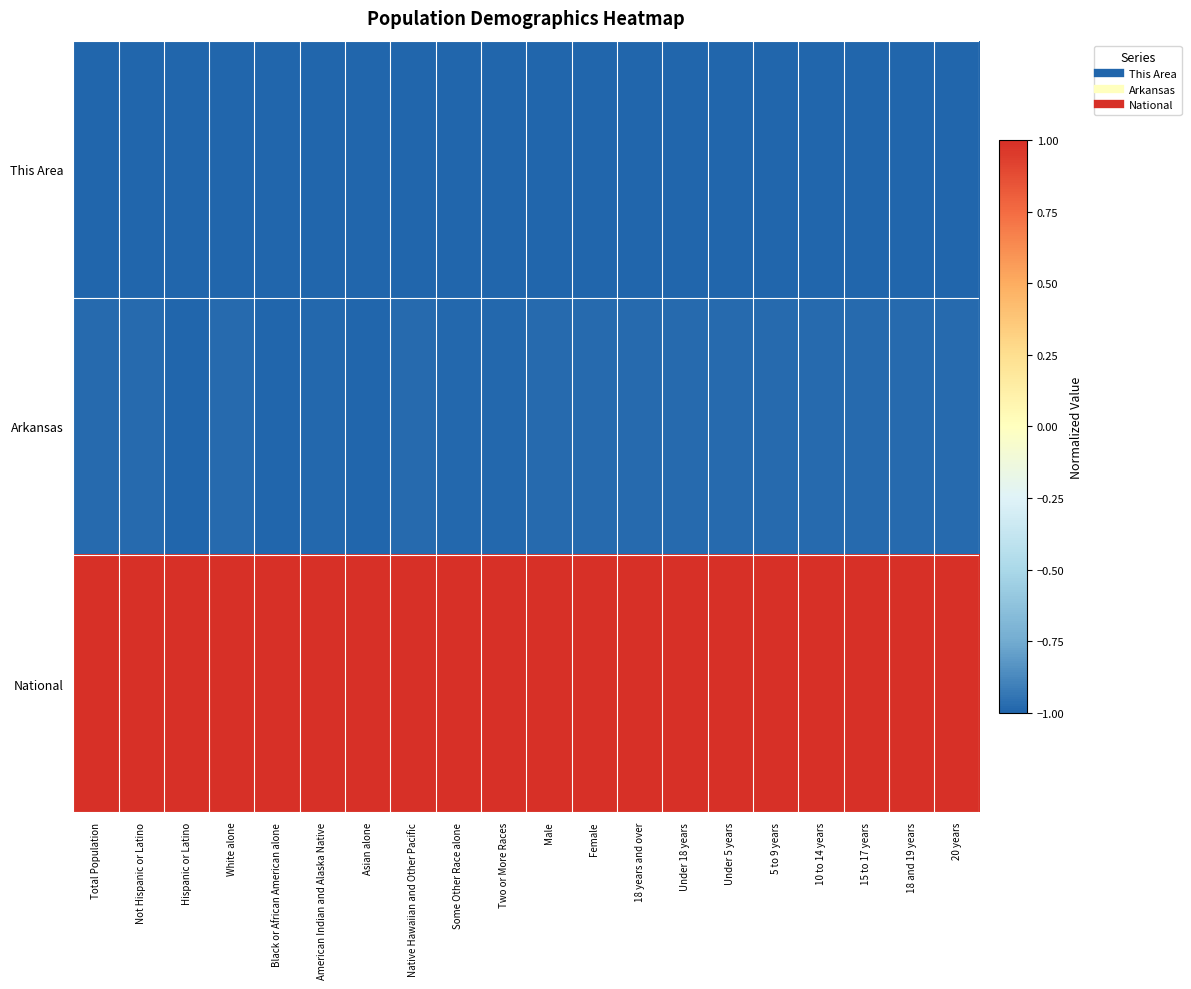

Rank the series at Some Other Race alone from lowest to highest value.

This Area, Arkansas, National